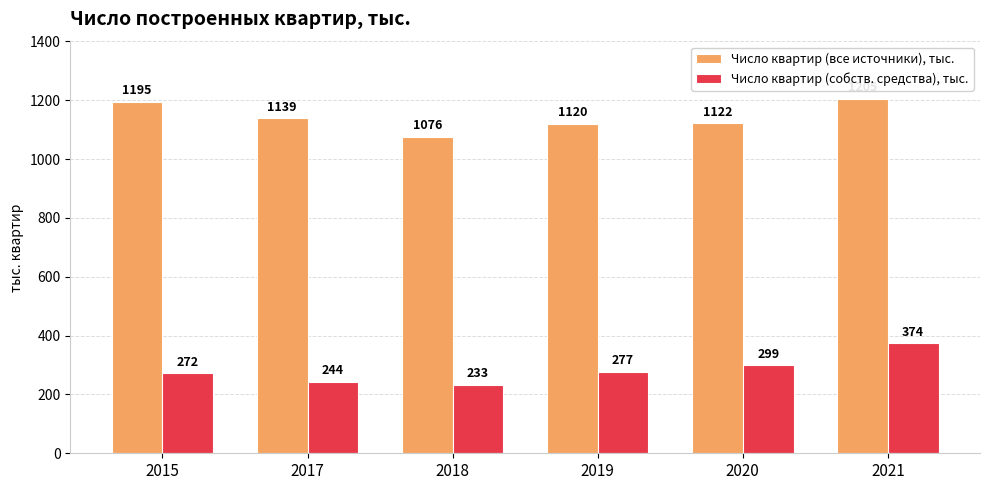

How many bars are there in each group?

2